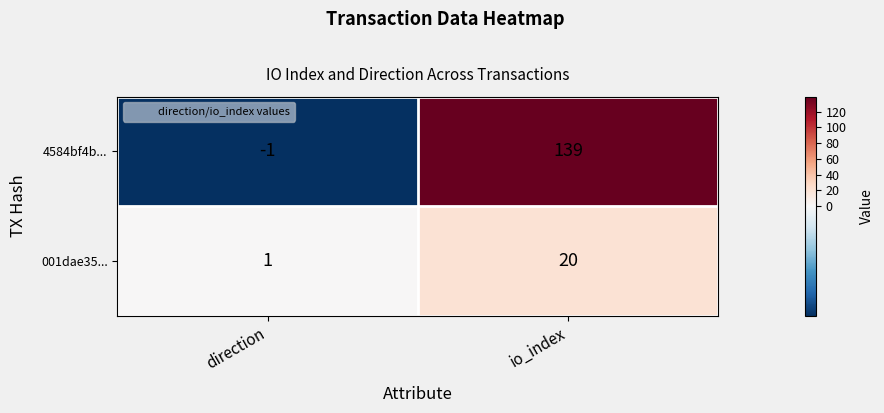

Which category has the lowest value in the 4584bf4b... series?

direction